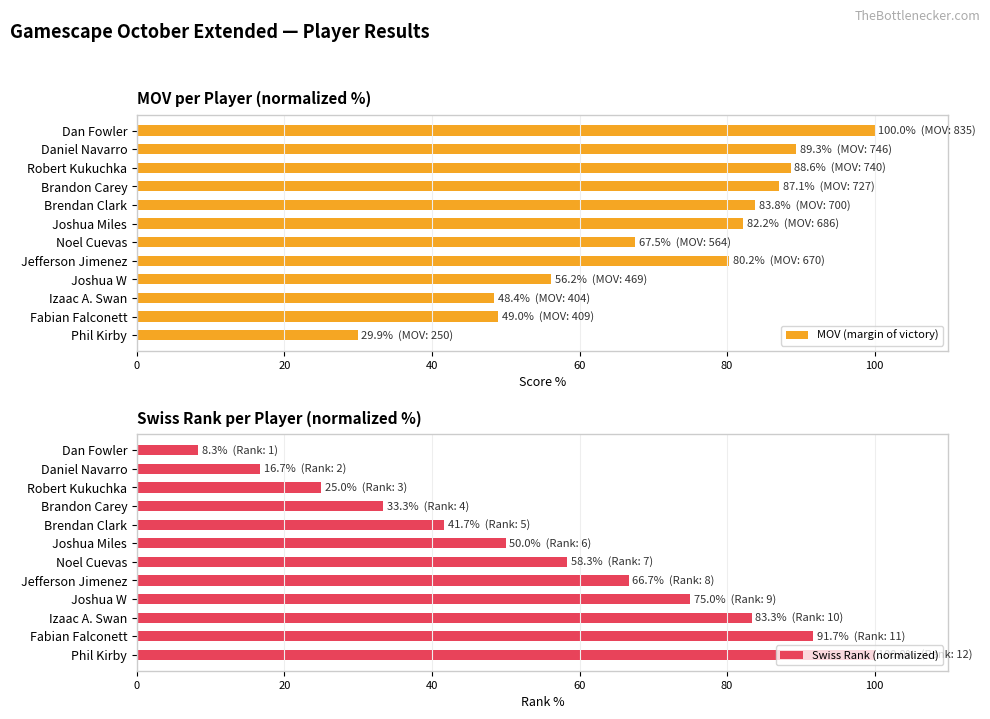

What is the label of the 5th bar from the right?

7